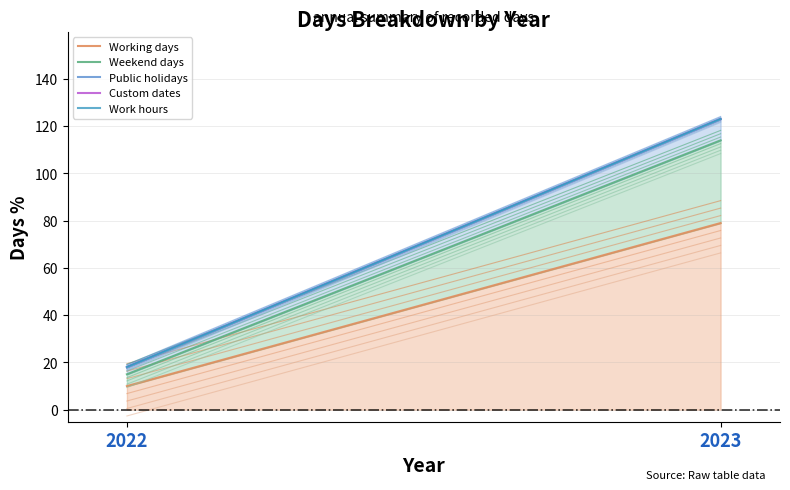

Is it true that Work hours equals 18 at 2022?

True